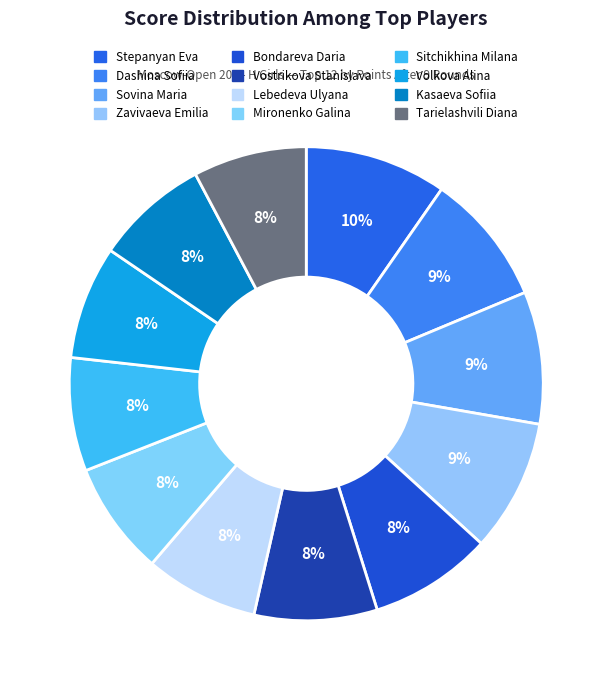

How many segments does this pie chart have?

12